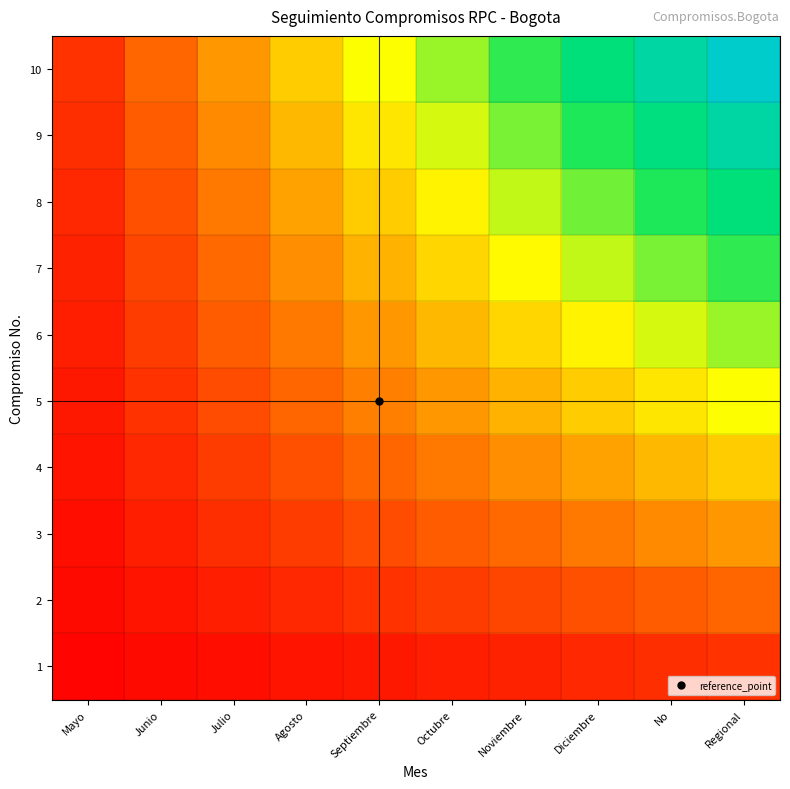

What is the difference between the highest and lowest values at Julio?

0.3